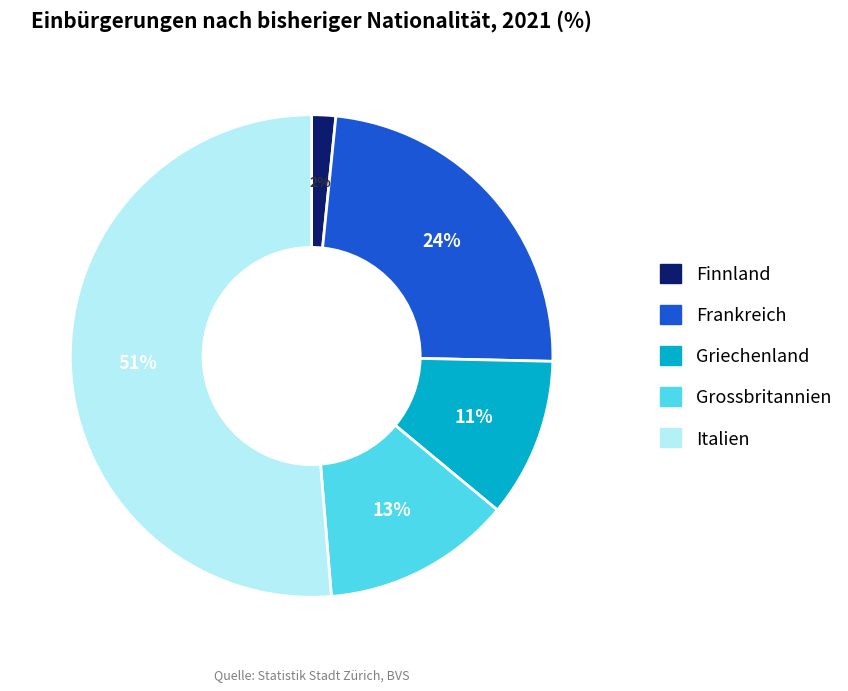

Approximately how many times larger is the value at Grossbritannien compared to Frankreich?

0.5